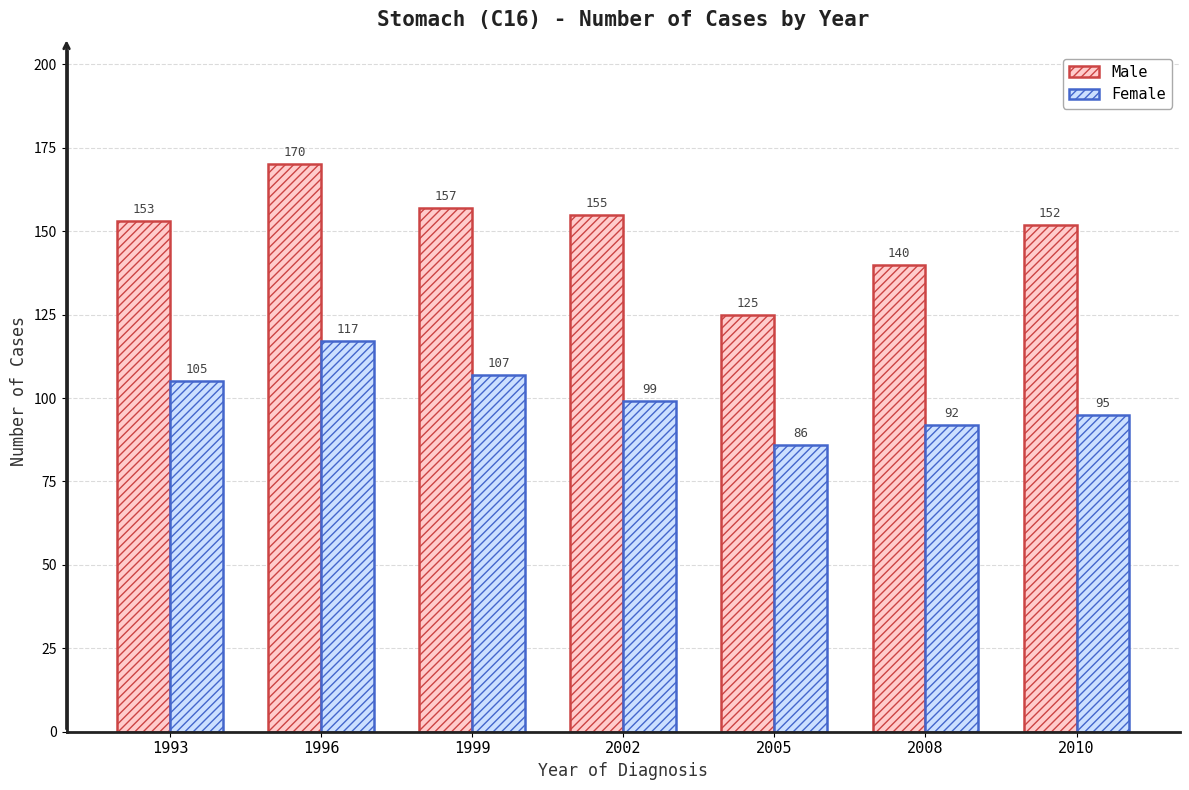

Reading left to right, transcribe all the data shown in this chart.

Male: 1993=153	1996=170	1999=157	2002=155	2005=125	2008=140	2010=152
Female: 1993=105	1996=117	1999=107	2002=99	2005=86	2008=92	2010=95